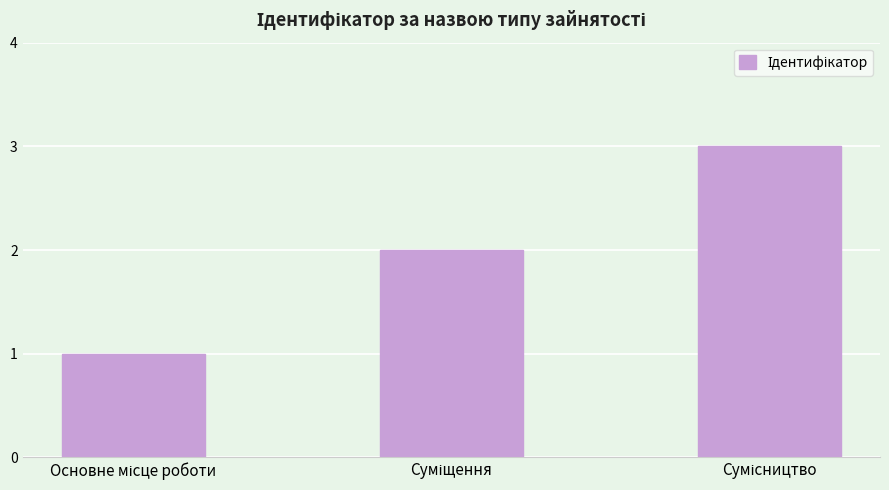

What is the greatest value displayed?

3